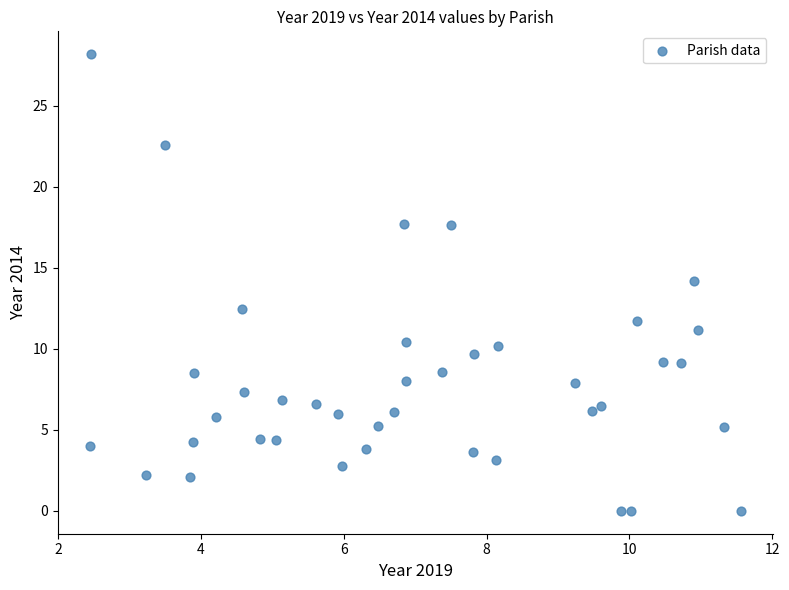

What is the range of Y values (max minus min)?

28.2